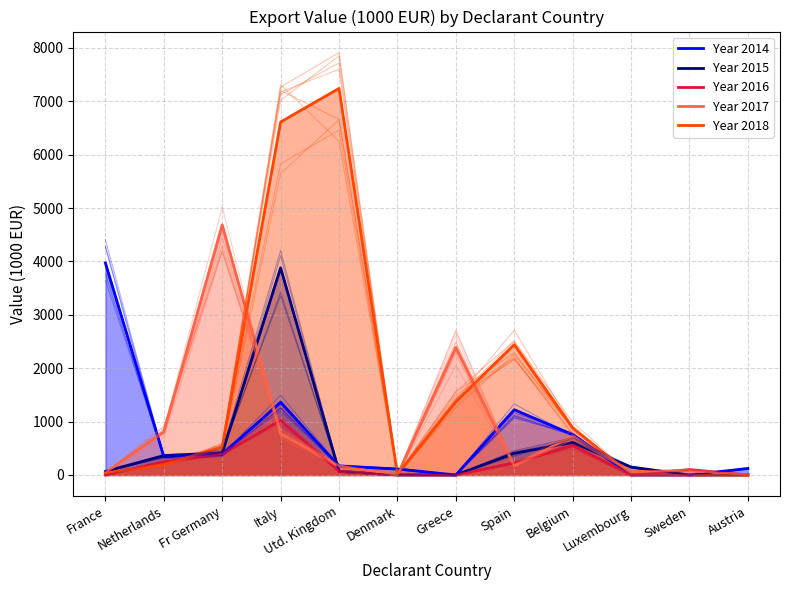

How many interior local peaks does the Year 2015 series have?

2